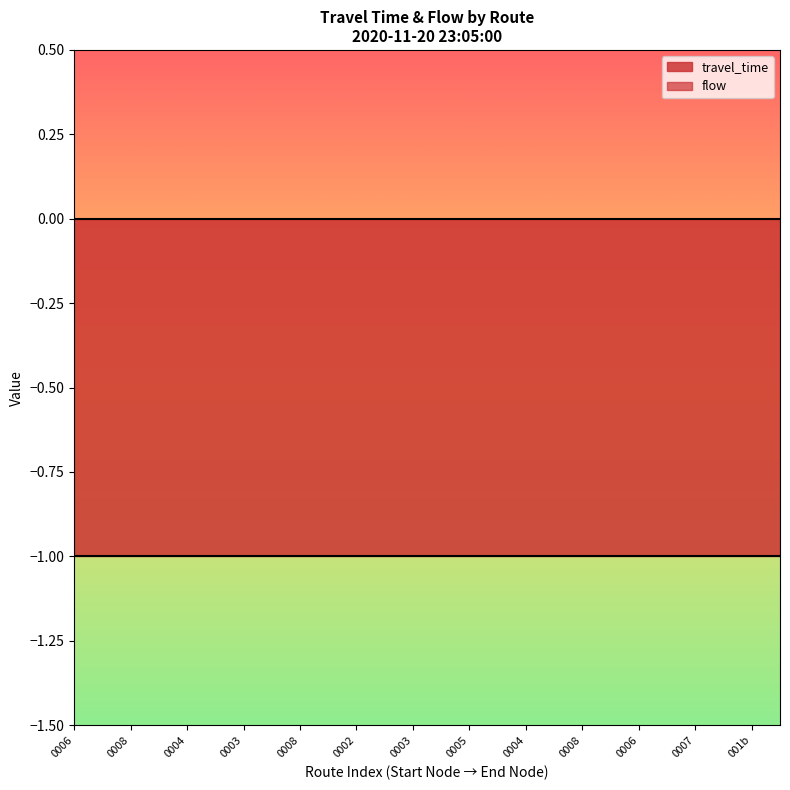

Which series has the largest total across all categories?

flow